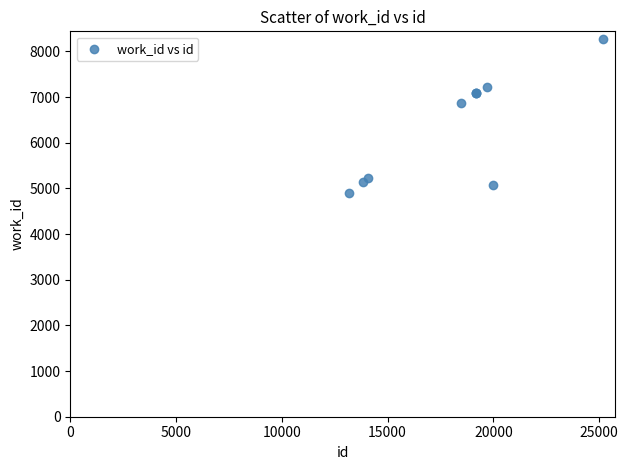

What Y value in the scatter plot is closest to 6580?

6862